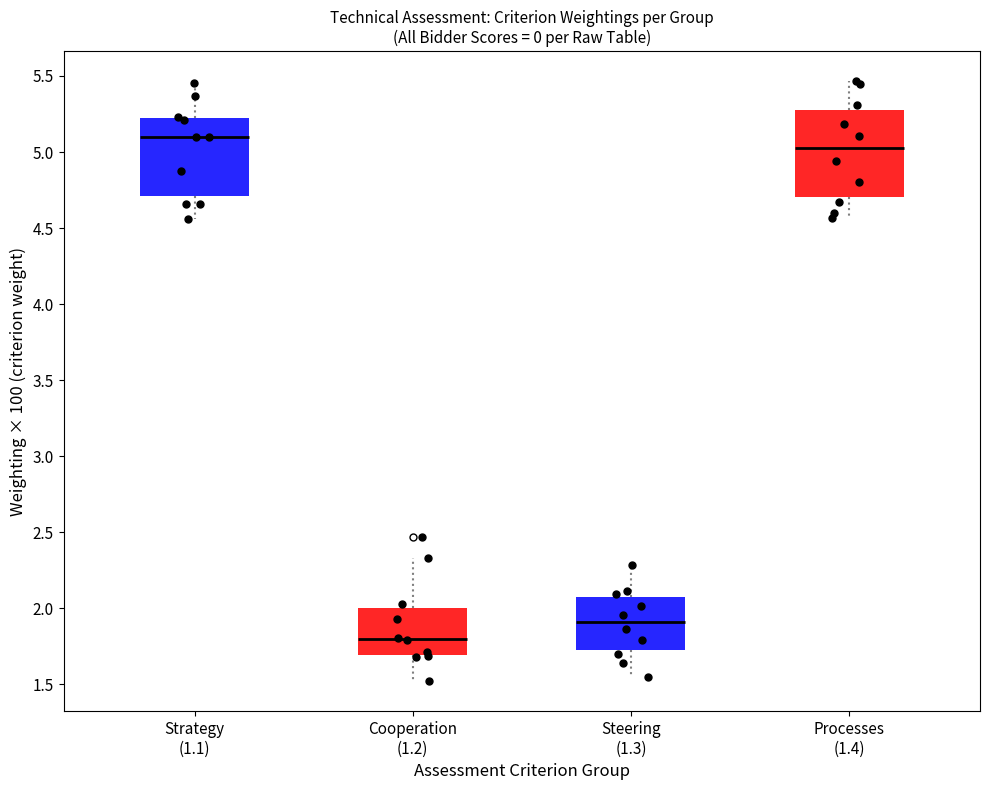

Which box has the highest median line?

Strategy (1.1)